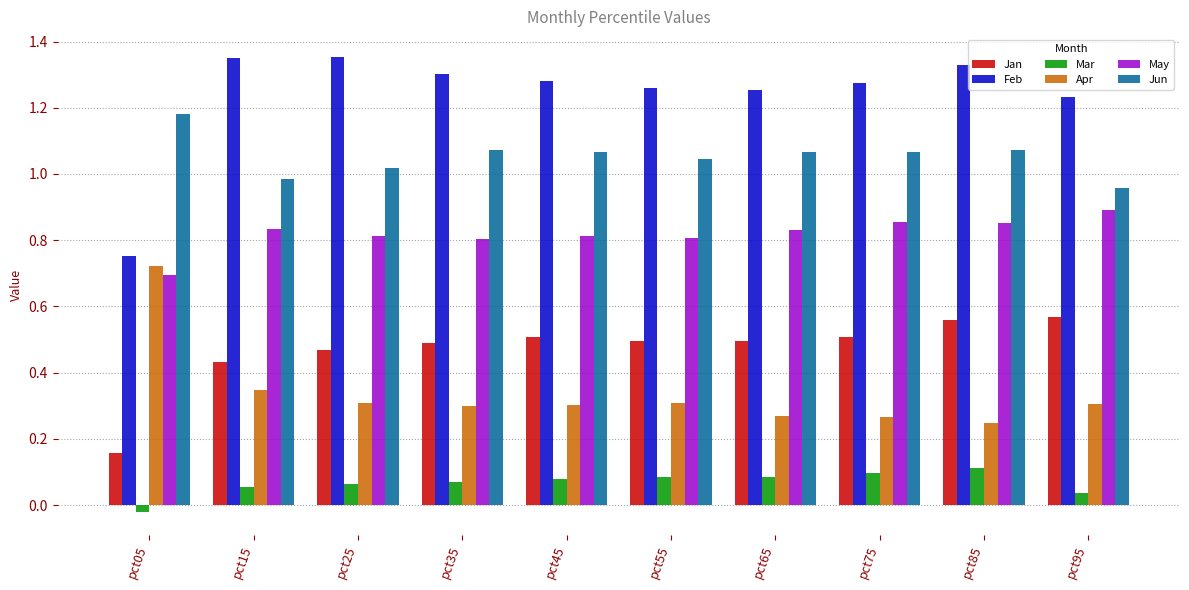

Which series has the largest total across all categories?

Feb